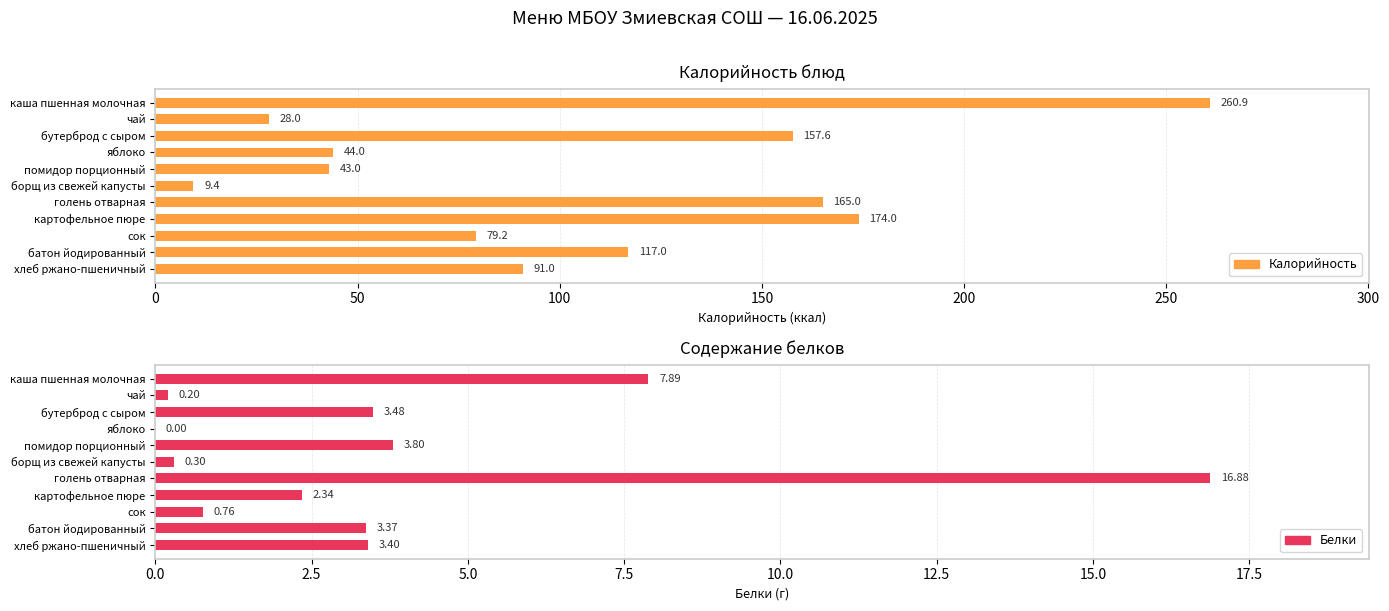

How many data points does each series have?

11